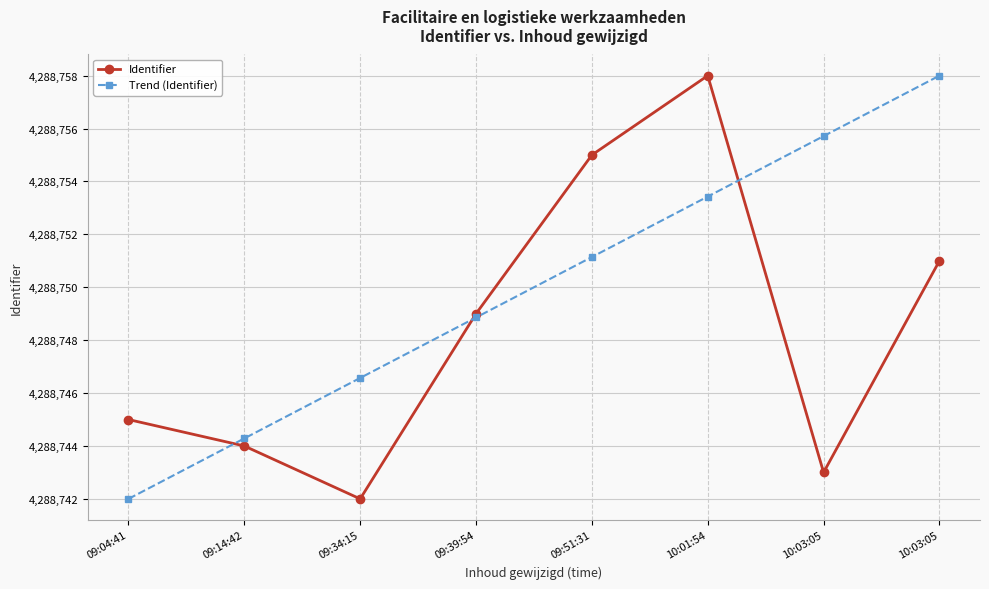

What is the label of the 8th point from the left?

10:03:05